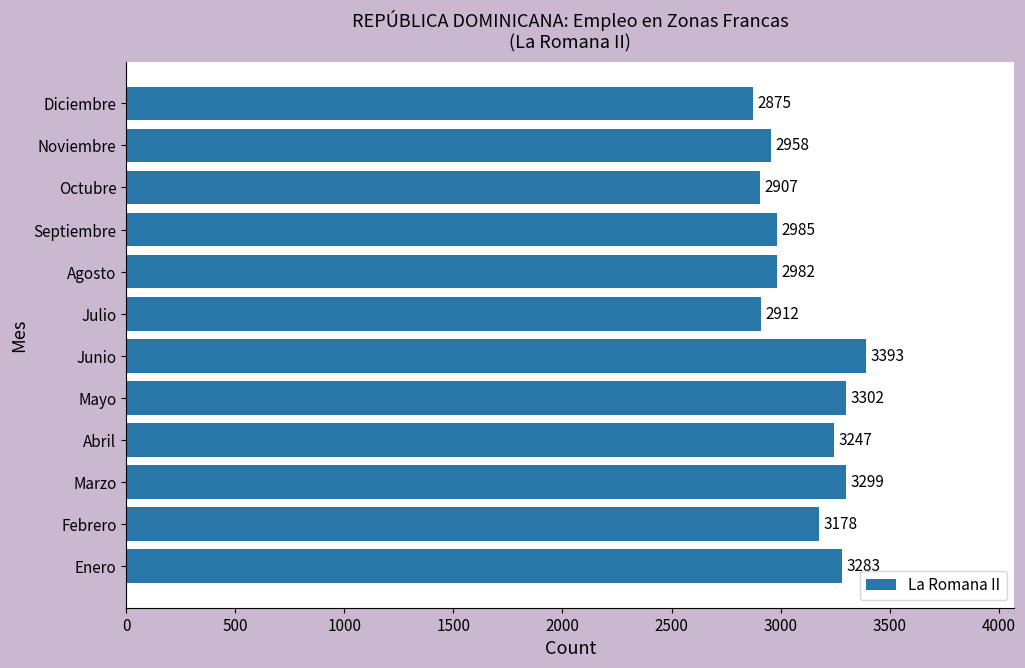

At which label is the value closest to 3134?

Febrero